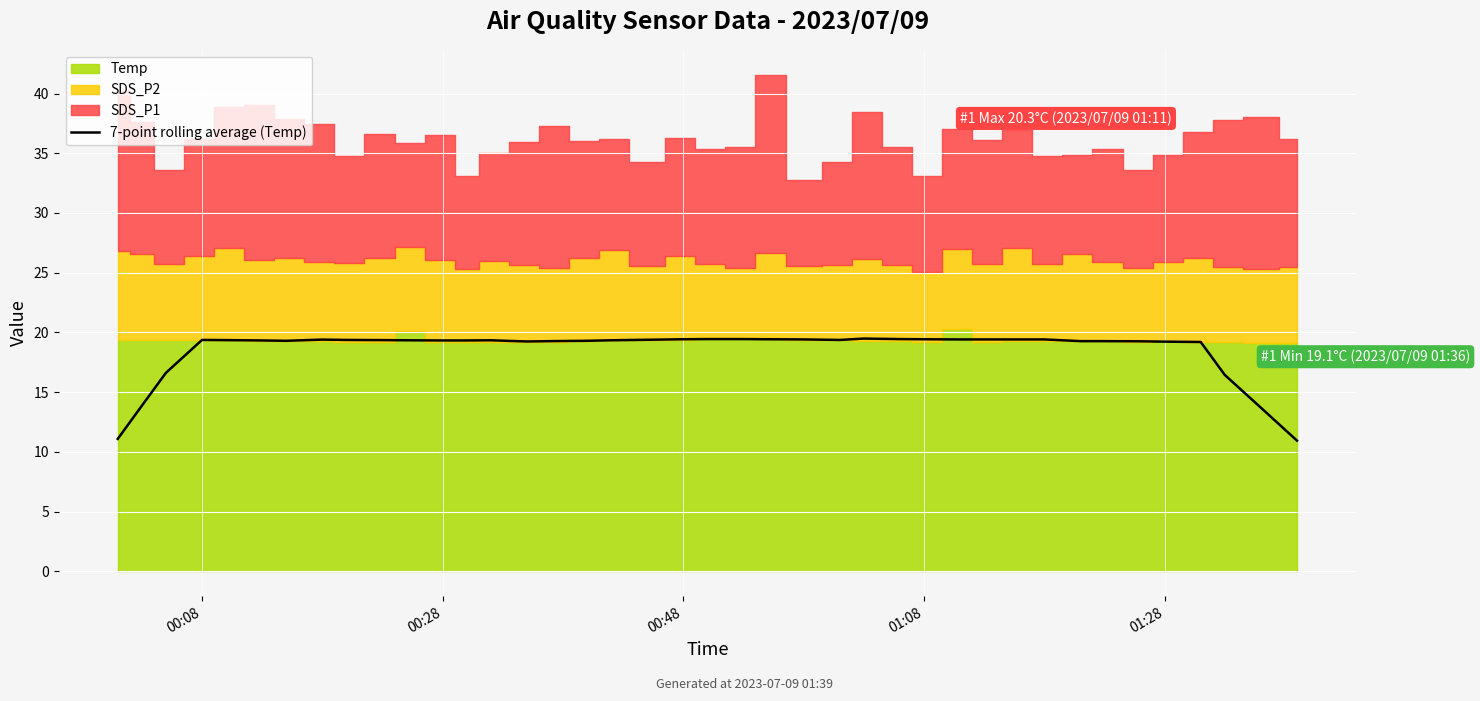

What is the highest value of the 7-point rolling average (Temp) series?

19.5